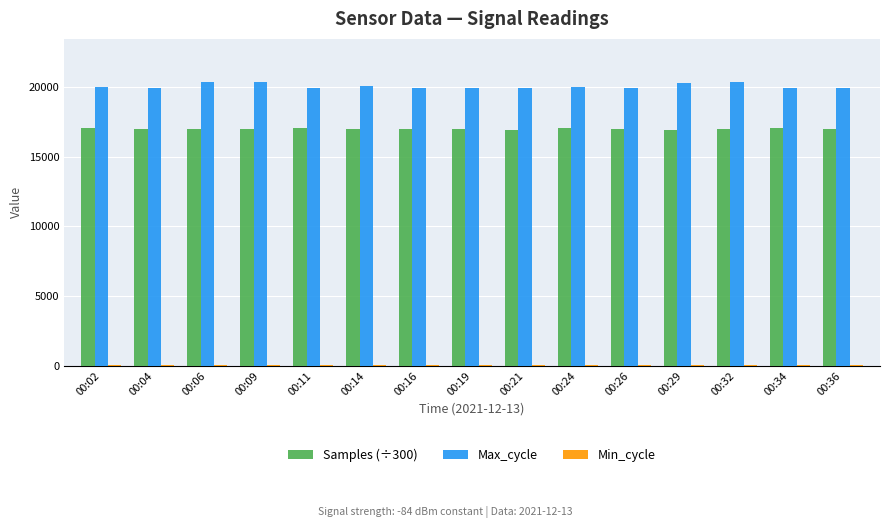

Which series has the widest spread of values?

Max_cycle